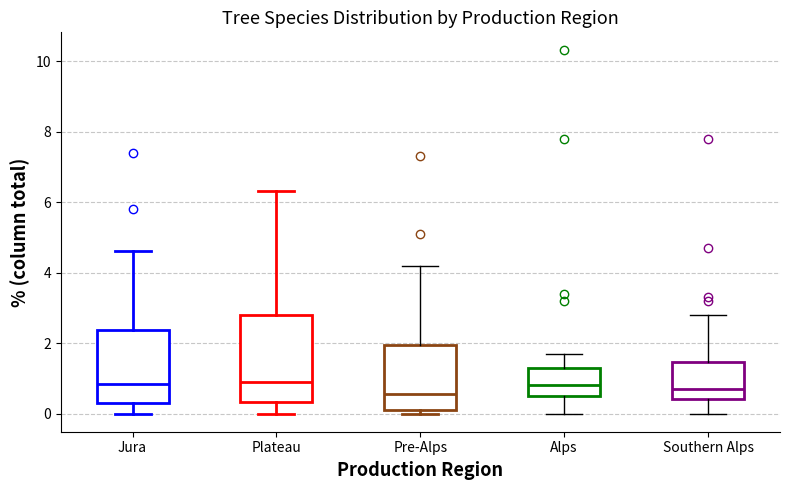

Reading left to right, read every box against the y-axis: the position of its median line, the range the box covers, and the ends of its whiskers. The values are not printed on the chart, so give them approximately, as read against the axis.

Jura: median 0.8, box 0.4 to 2.4, whiskers 0.0 to 4.6
Plateau: median 1.0, box 0.4 to 2.8, whiskers 0.0 to 6.4
Pre-Alps: median 0.6, box 0.2 to 2.0, whiskers 0.0 to 4.2
Alps: median 0.8, box 0.6 to 1.4, whiskers 0.0 to 1.8
Southern Alps: median 0.8, box 0.4 to 1.4, whiskers 0.0 to 2.8